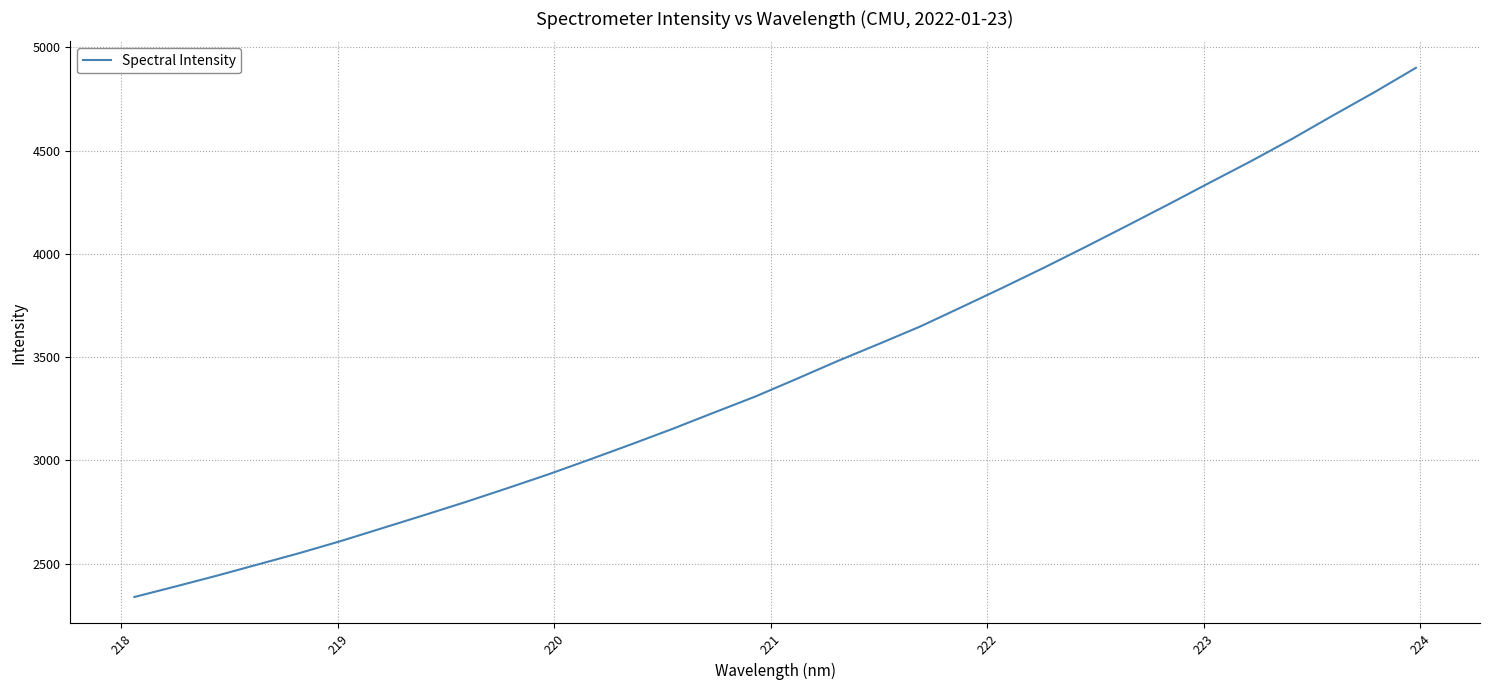

Is this an area chart (filled region under the line)?

No